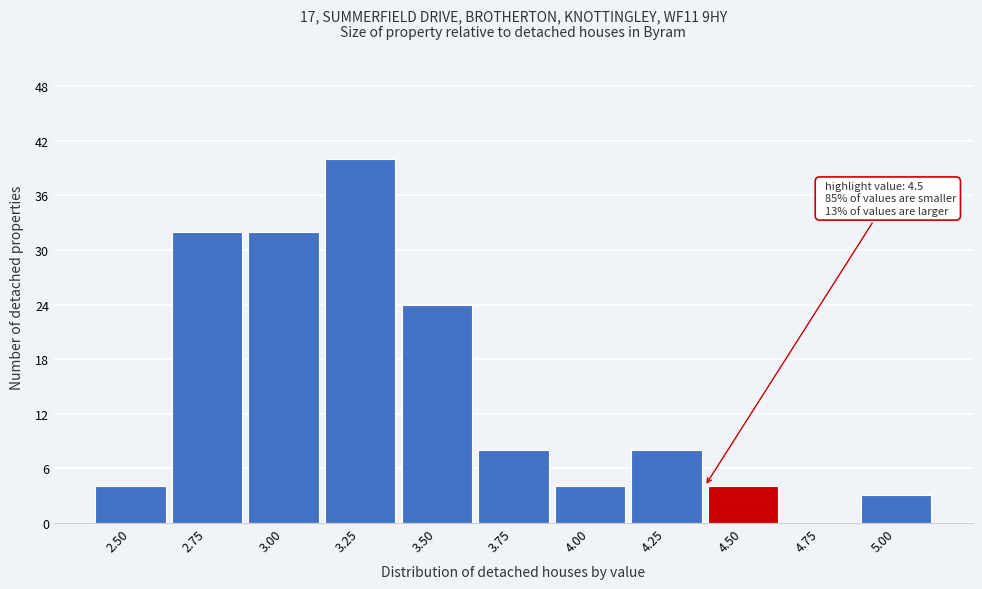

Reading right to left, what are all the values shown in this chart?

5.00=3	4.75=0	4.50=4	4.25=8	4.00=4	3.75=8	3.50=24	3.25=40	3.00=32	2.75=32	2.50=4